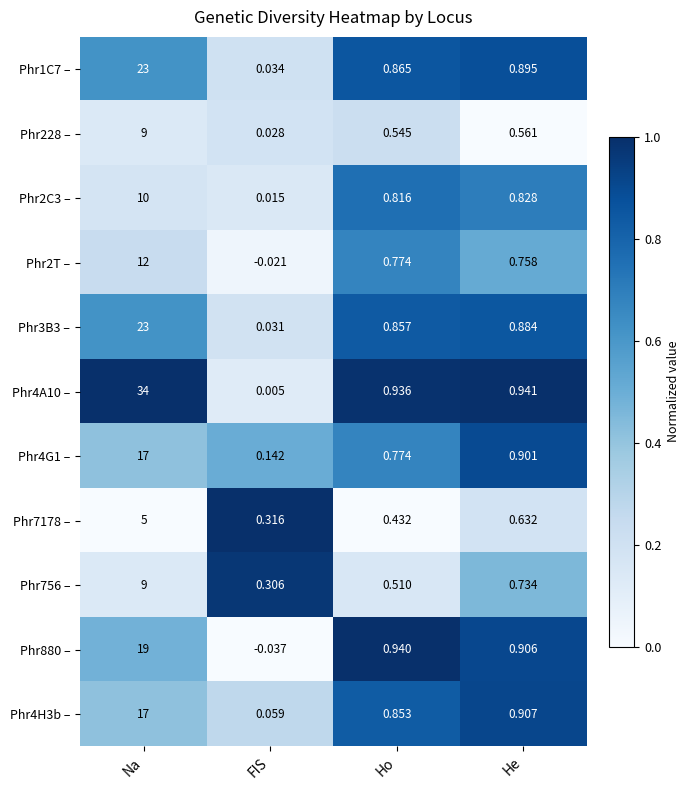

How many series are shown in this chart?

11